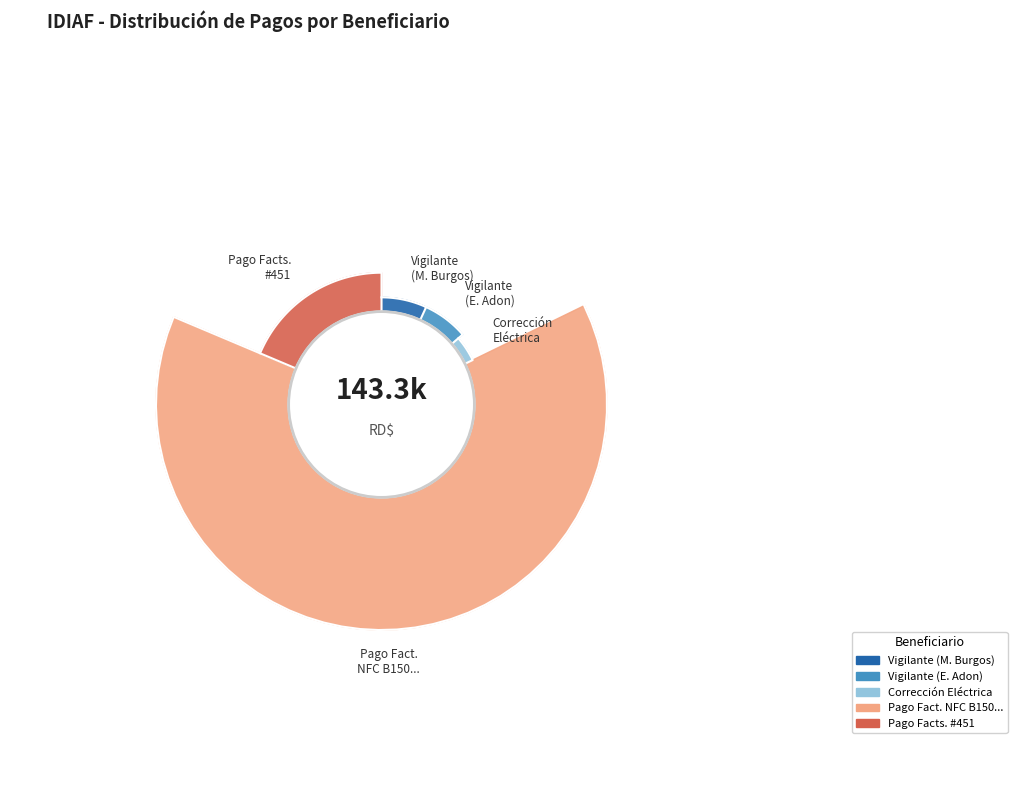

What is the largest slice in the pie chart?

PAGO FACT. NFC B1500000089